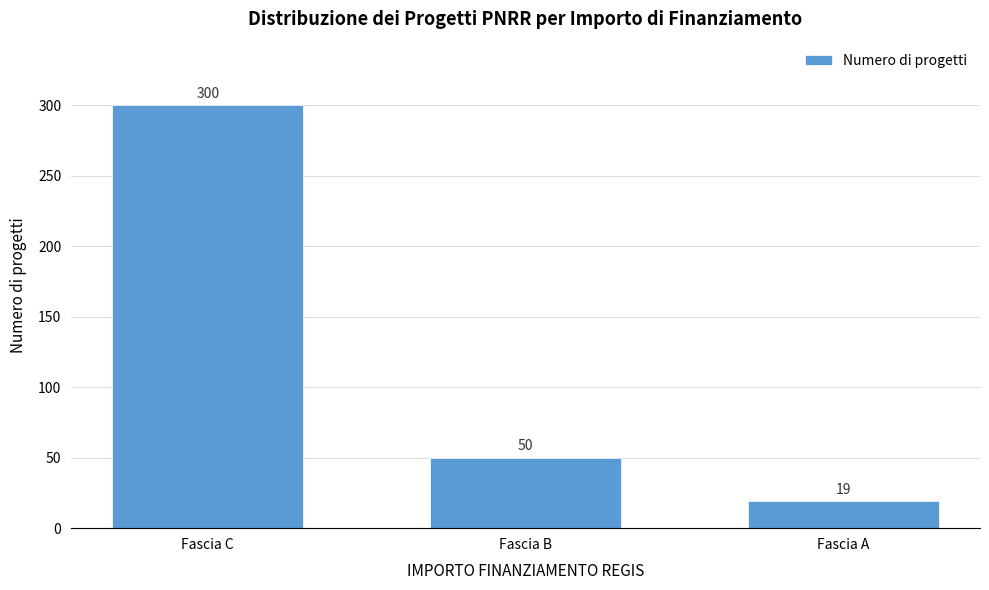

Reading left to right, what are all the values shown in this chart?

300	50	19